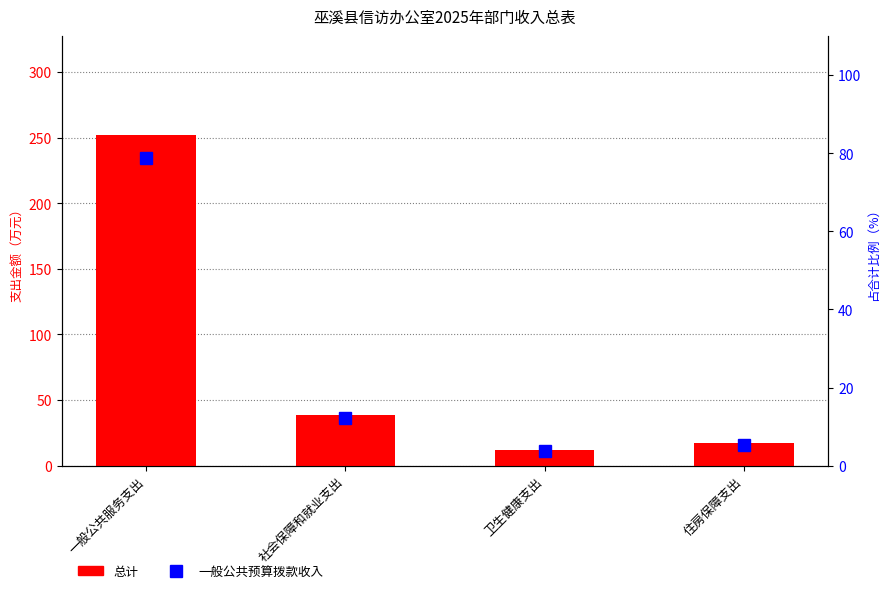

How many data points does each series have?

4